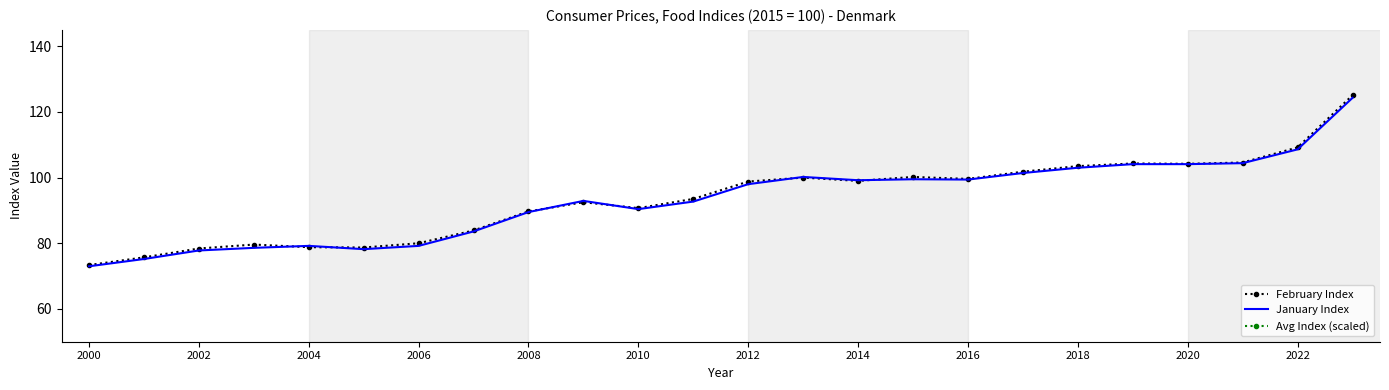

What is the sum of all February Index values?

2245.2